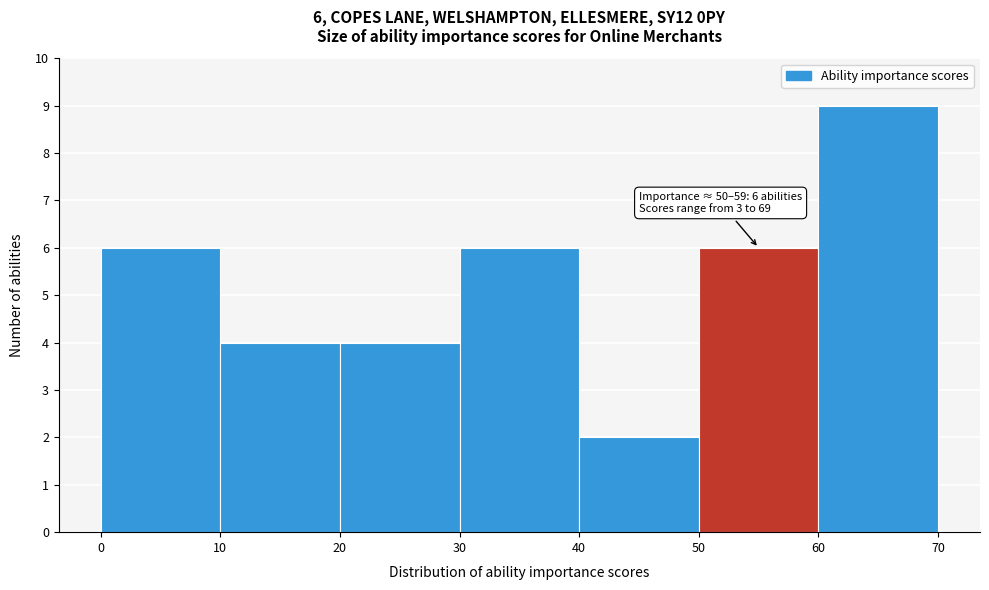

Which range on the x-axis has the tallest bar?

60 to 70